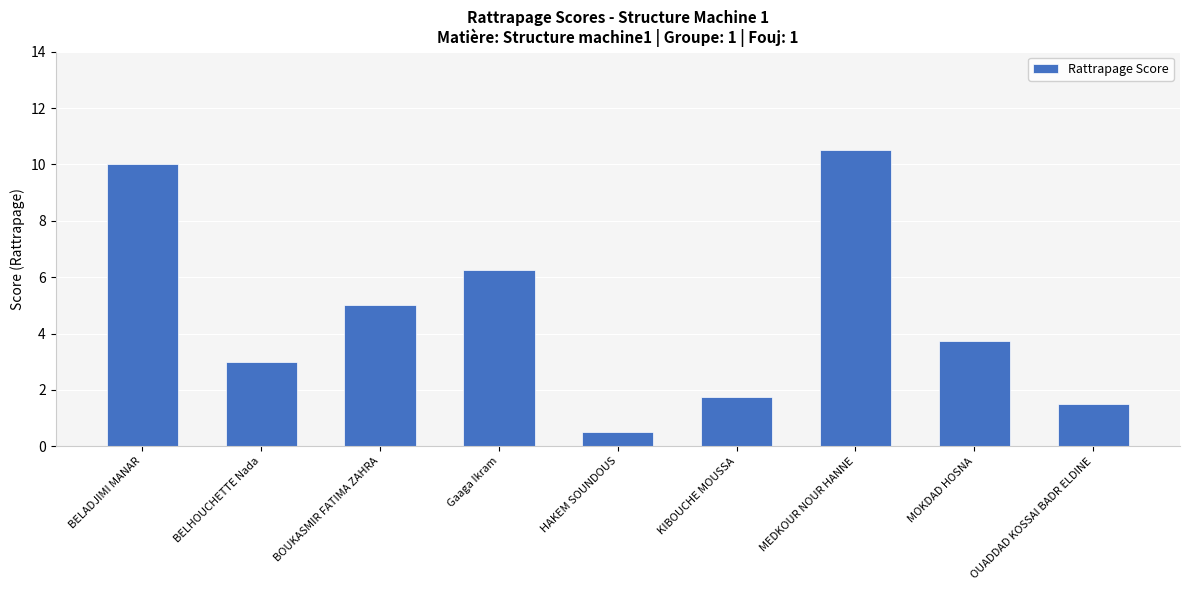

What is the ratio of the value at HAKEM SOUNDOUS to the value at BELHOUCHETTE Nada?

0.2